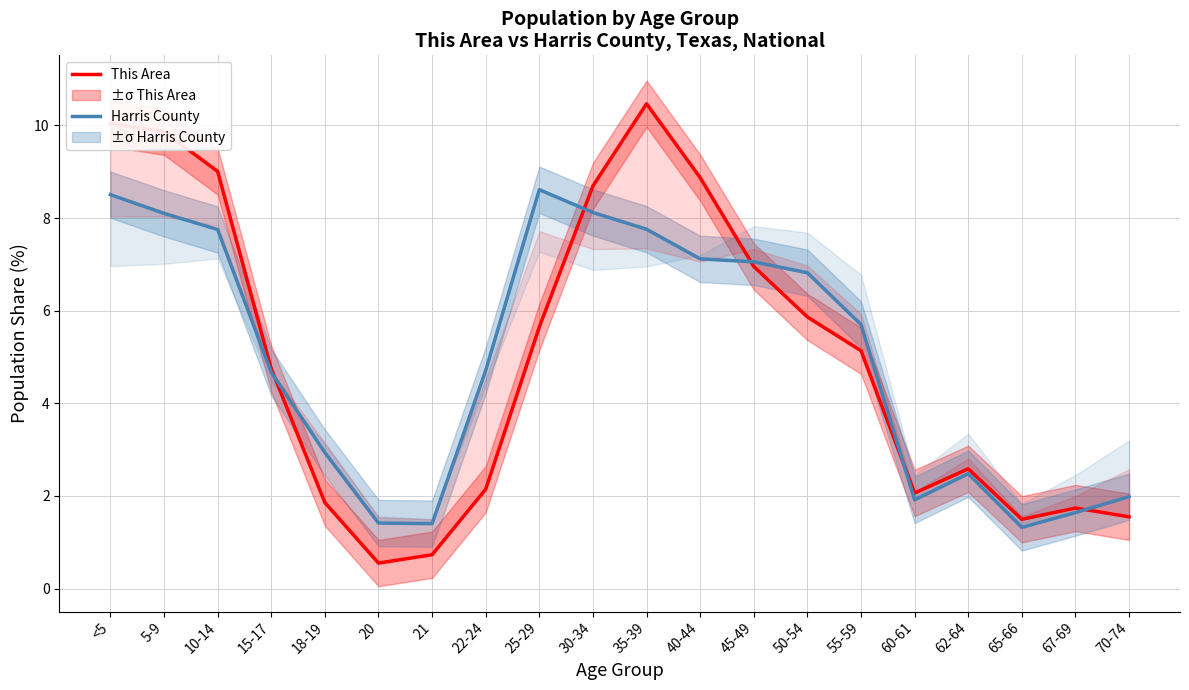

Which series has the largest range (max minus min)?

This Area